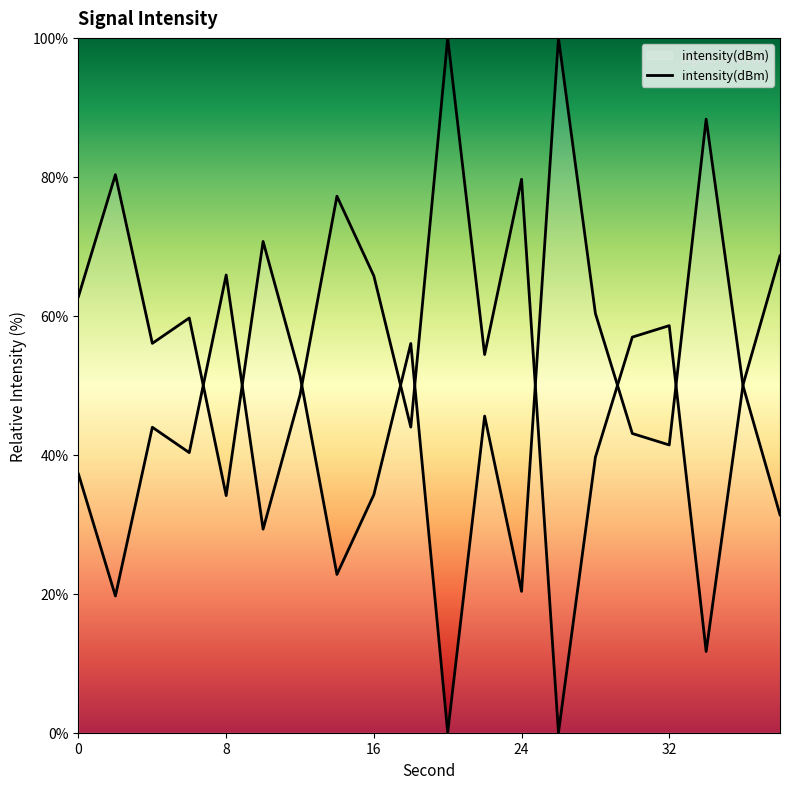

Reading right to left, what are all the values shown in this chart?

38=31.4	36=49.9	34=88.3	32=41.4	30=43.1	28=60.3	26=100.0	24=20.3	22=45.6	20=0.0	18=56.0	16=34.3	14=22.8	12=51.4	10=70.7	8=34.1	6=59.7	4=56.0	2=80.3	0=62.8